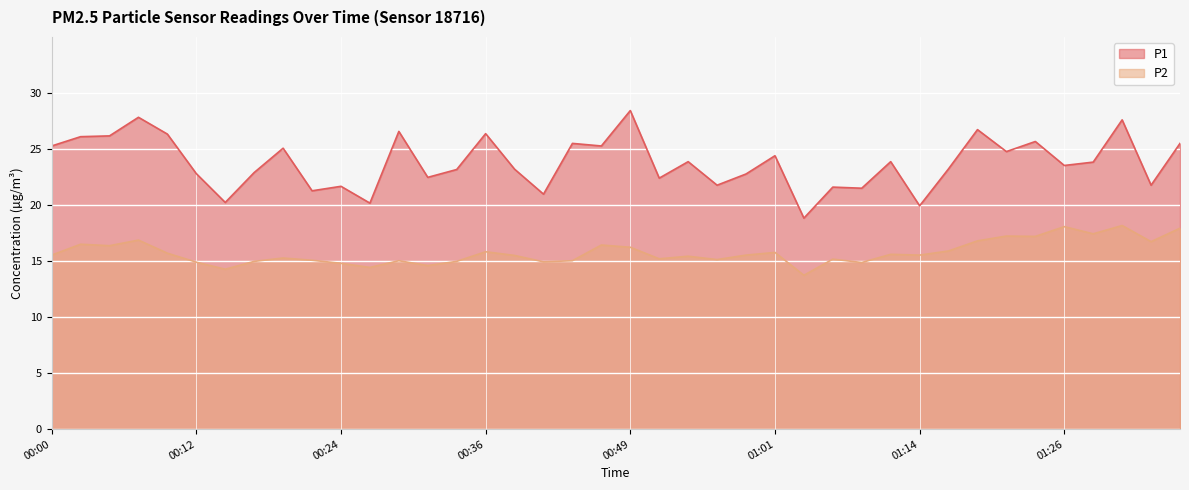

Rank the categories by P2 value from lowest to highest.

01:04, 00:14, 00:27, 00:31, 00:24, 01:09, 00:12, 00:41, 00:17, 00:34, 00:29, 00:44, 00:22, 00:56, 01:06, 00:51, 00:19, 00:54, 00:39, 00:00, 00:58, 01:14, 01:11, 00:09, 01:01, 00:36, 01:16, 00:49, 00:04, 00:46, 00:02, 01:34, 01:19, 00:07, 01:24, 01:21, 01:29, 01:36, 01:26, 01:31